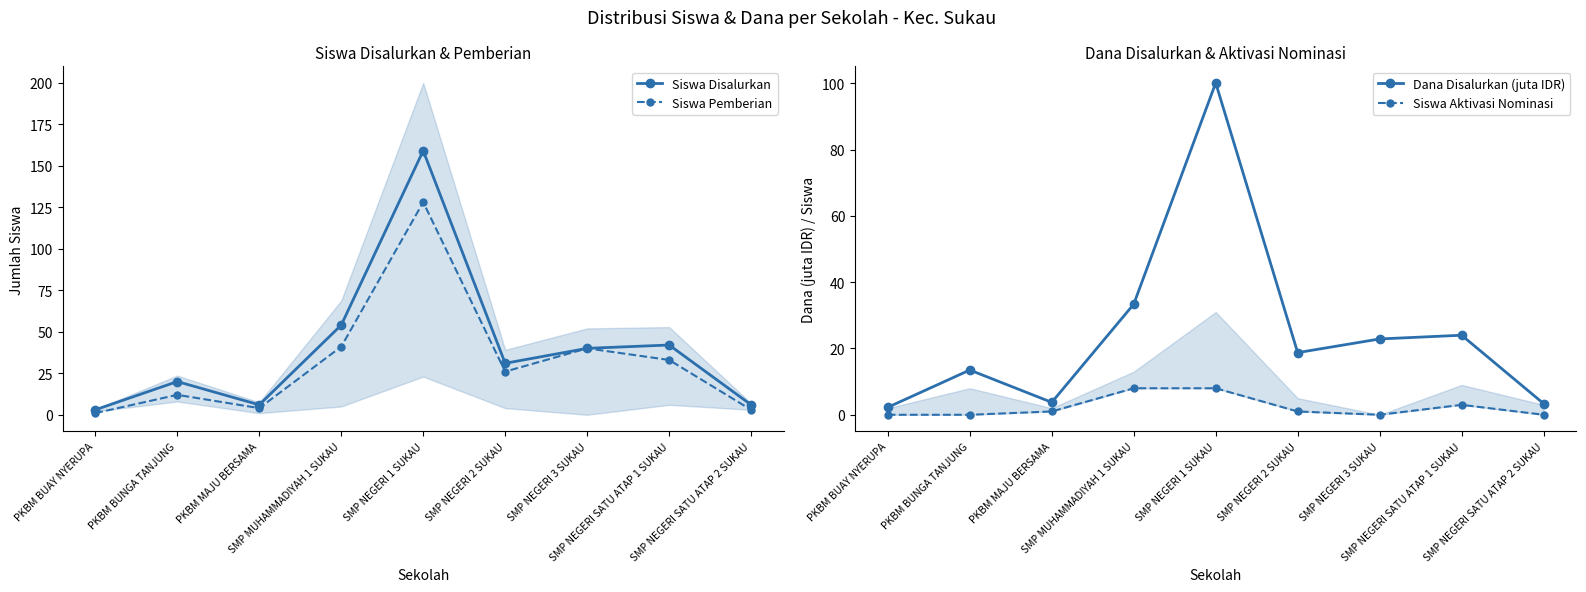

What is the sum of the Dana Disalurkan (juta IDR) values at SMP NEGERI SATU ATAP 2 SUKAU and PKBM BUAY NYERUPA?

5.6